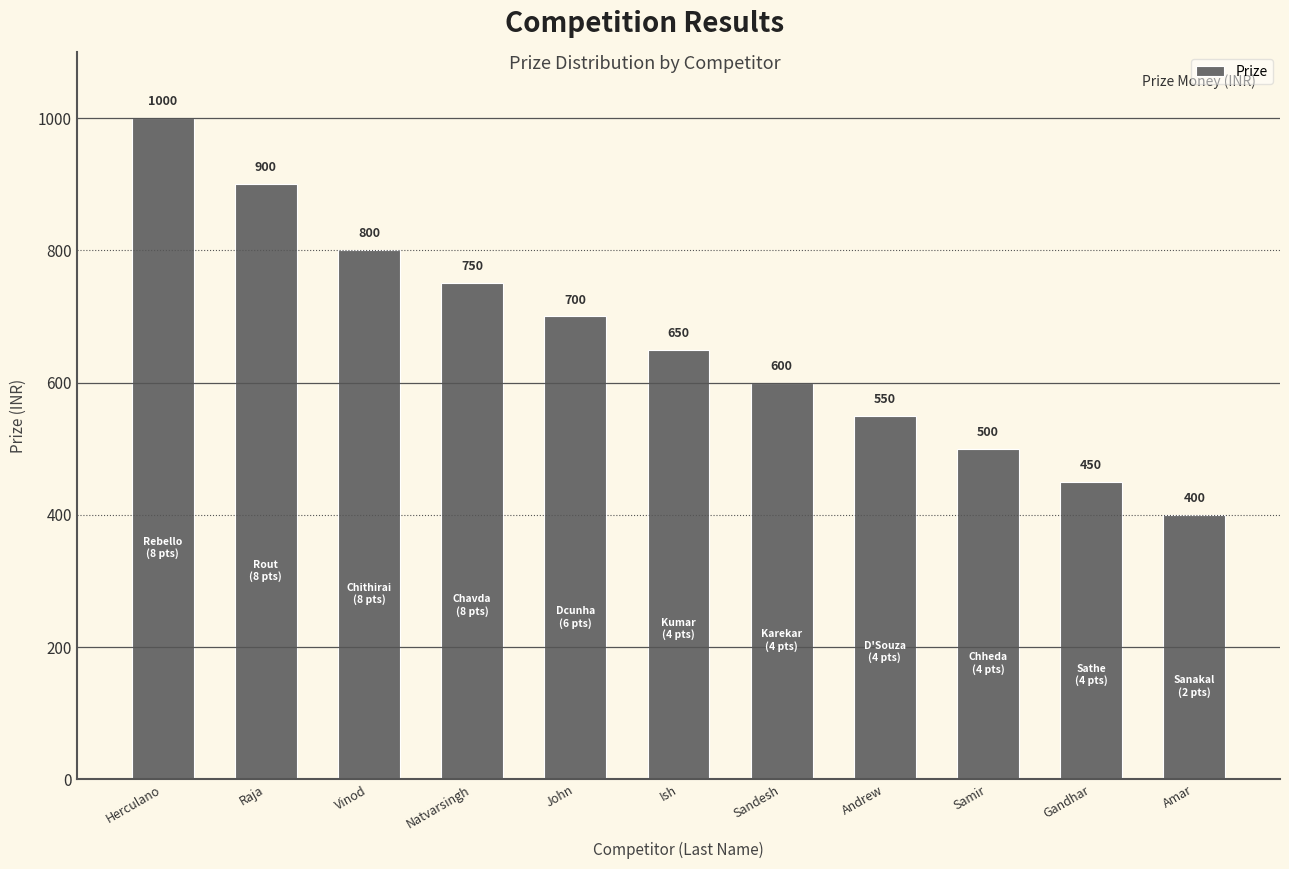

Reading right to left, what are all the values shown in this chart?

400	450	500	550	600	650	700	750	800	900	1000